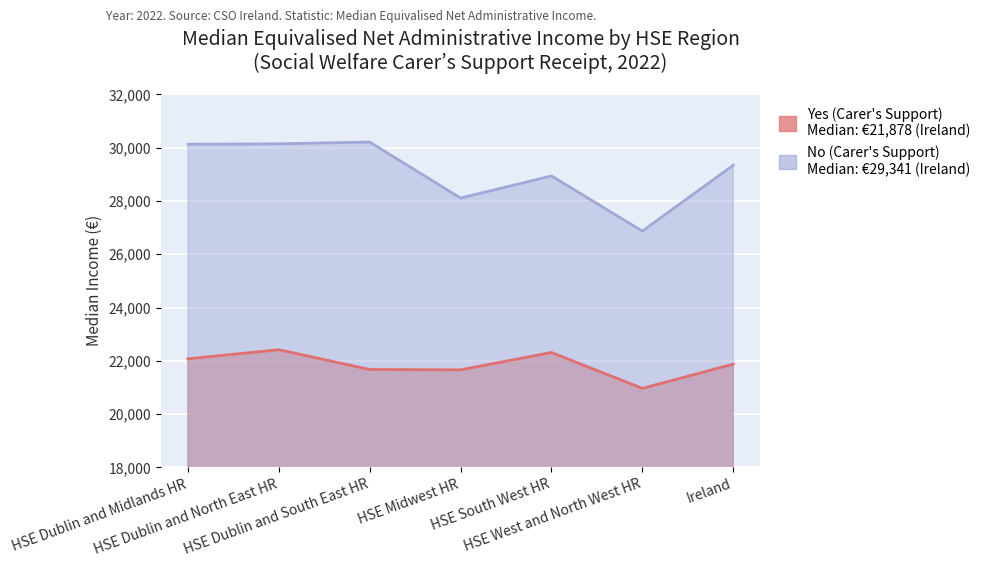

List the labels in order of No (Carer's Support) value, smallest first.

HSE West and North West HR, HSE Midwest HR, HSE South West HR, Ireland, HSE Dublin and Midlands HR, HSE Dublin and North East HR, HSE Dublin and South East HR